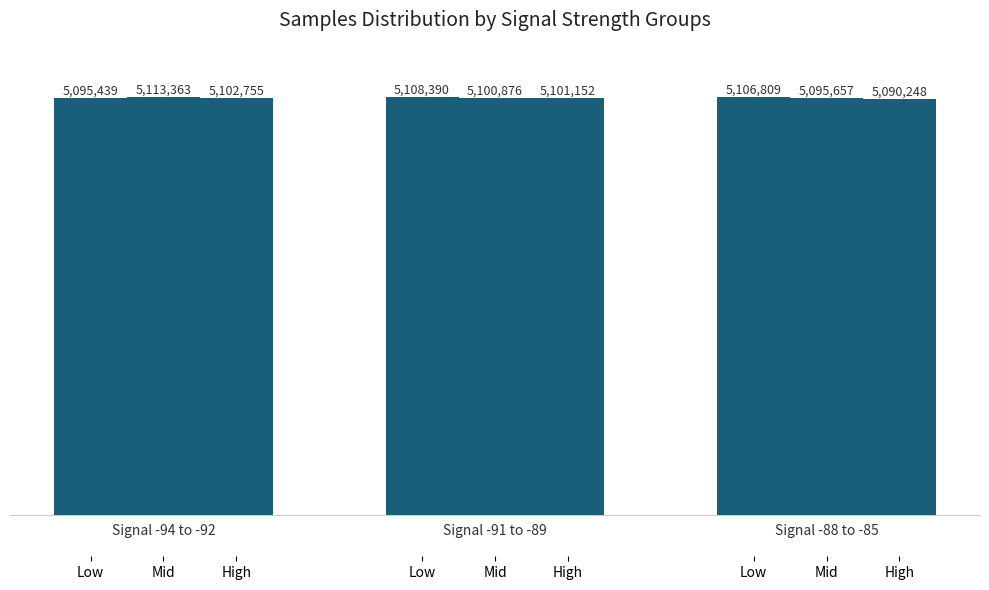

Does the chart contain stacked bars?

No